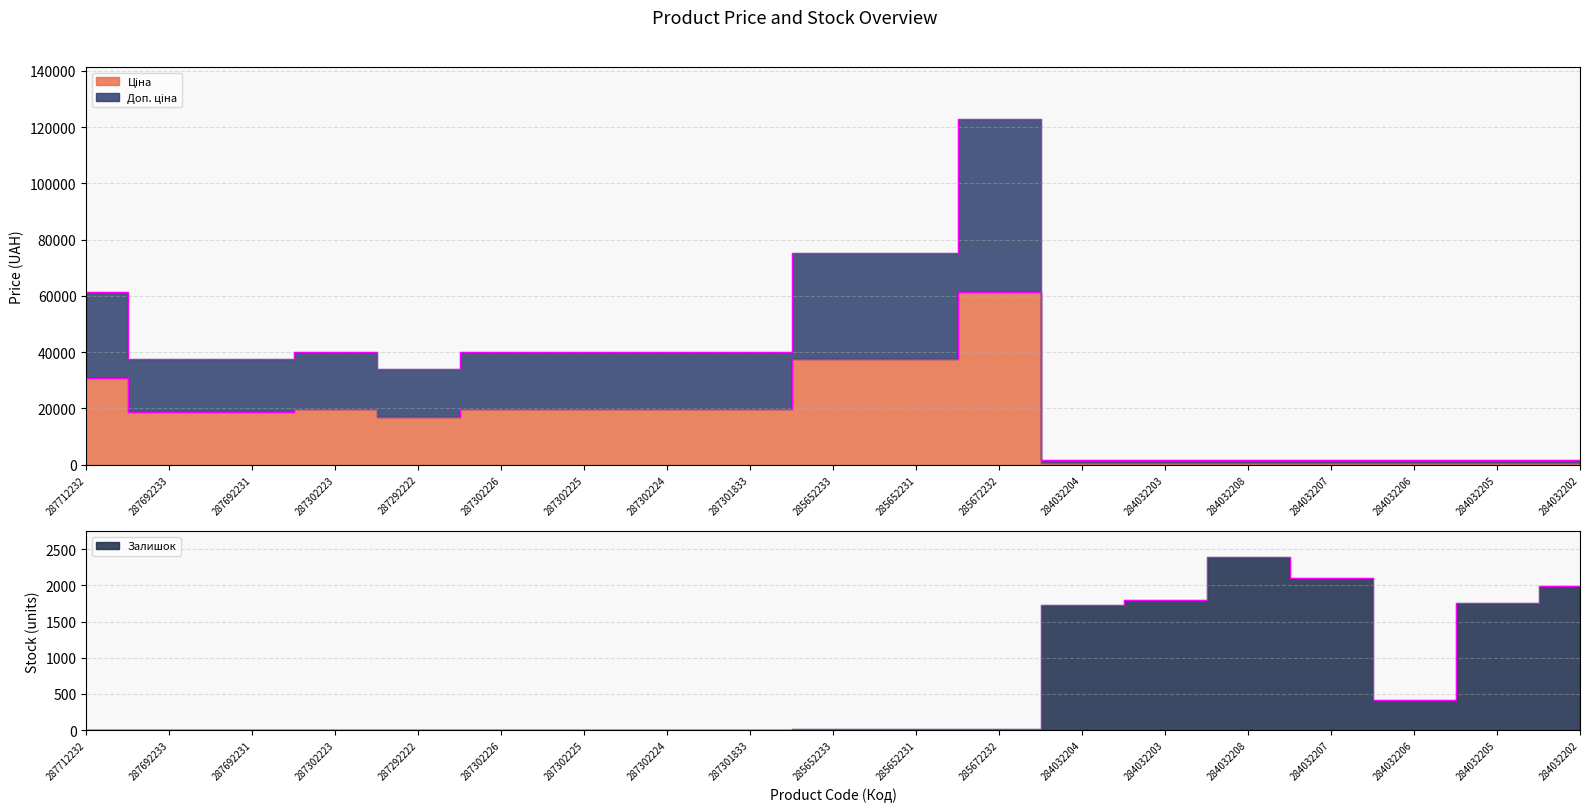

At how many categories does at least one series exceed 6109?

12